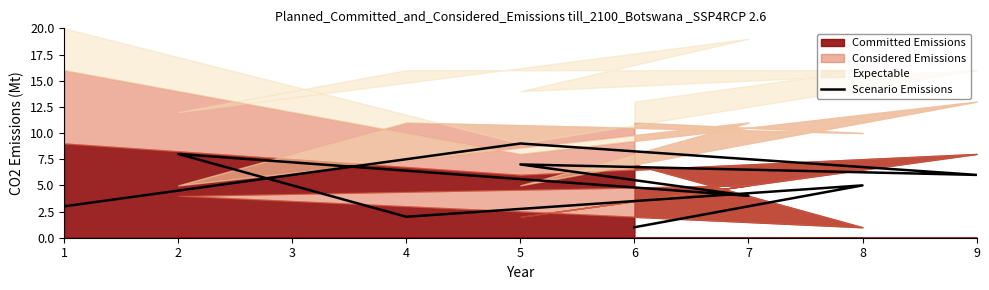

List the labels in order of value, smallest first.

6, 4, 1, 7, 8, 9, 5, 2, 5